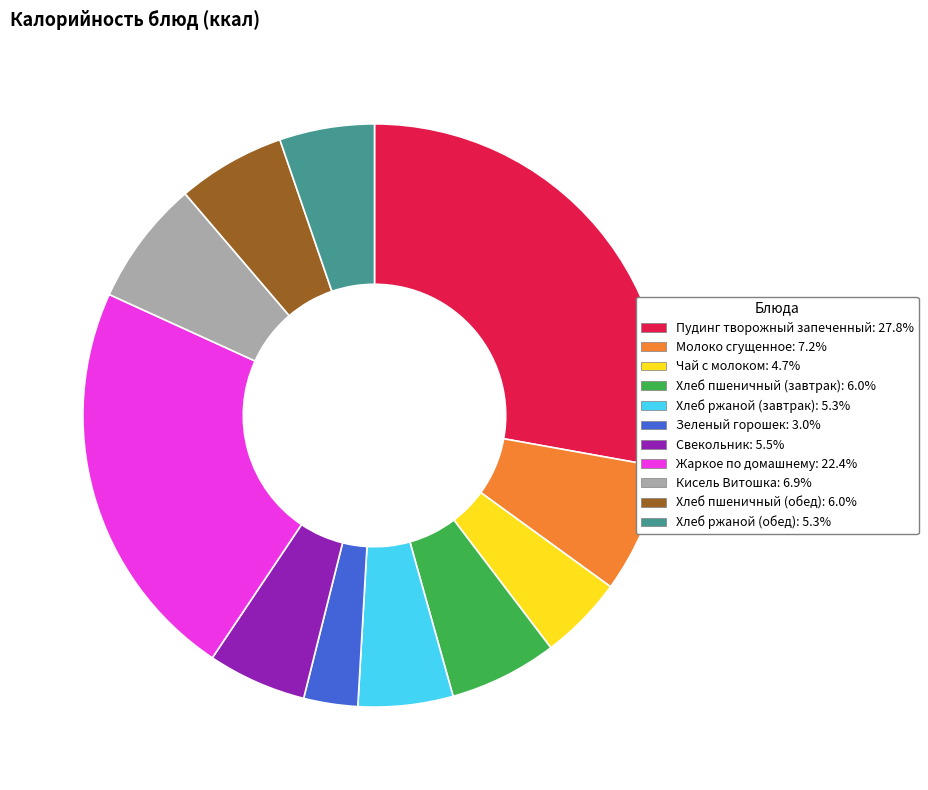

Does Кисель Витошка account for over 50% of the chart?

No